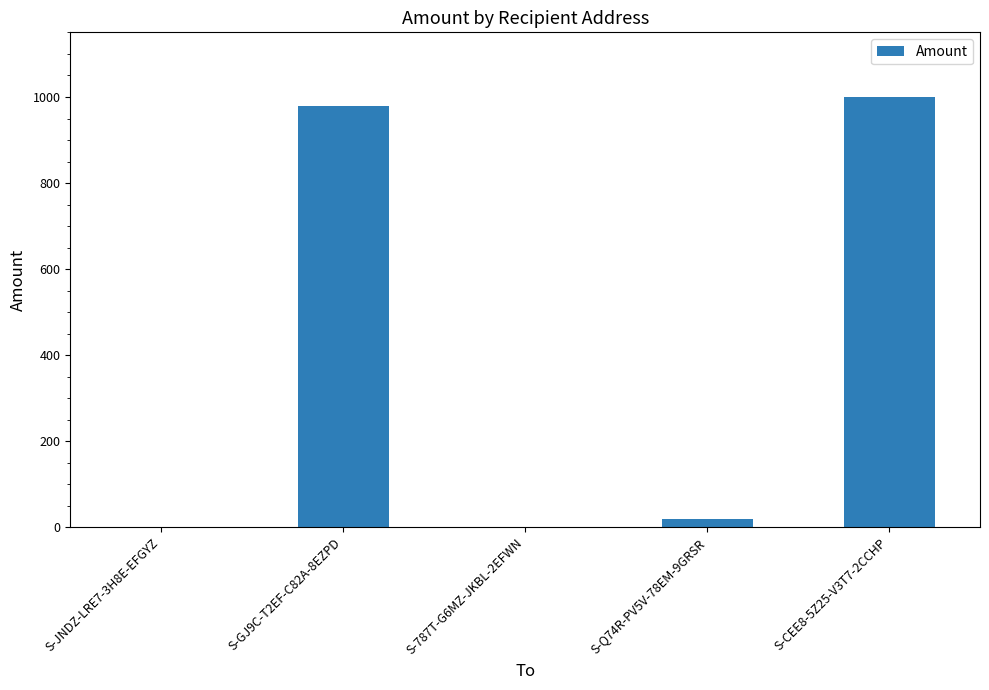

What is the greatest value displayed?

1000.3